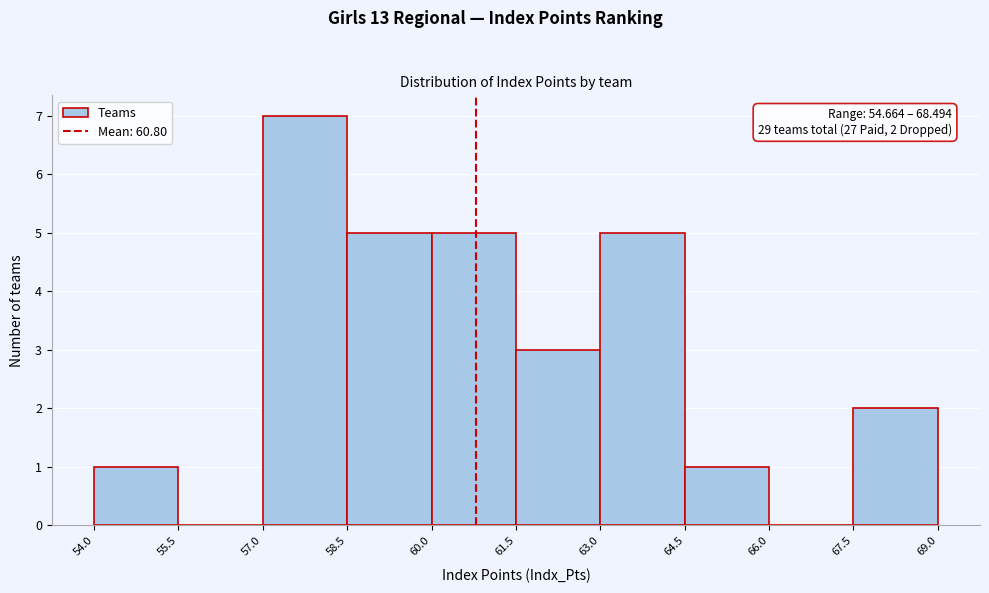

Over which range of the x-axis is the bar tallest?

57.0 to 58.5